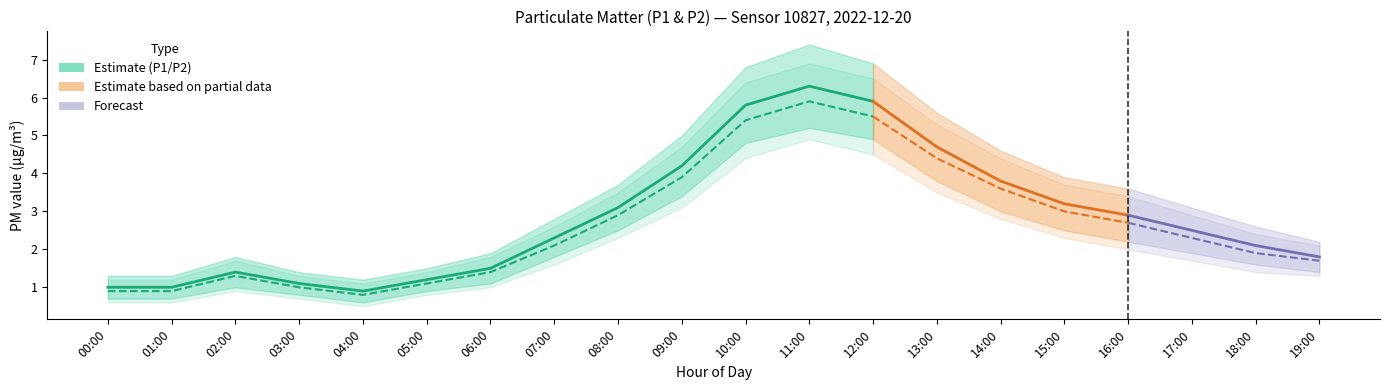

What is the maximum value for P2_lo?

4.9